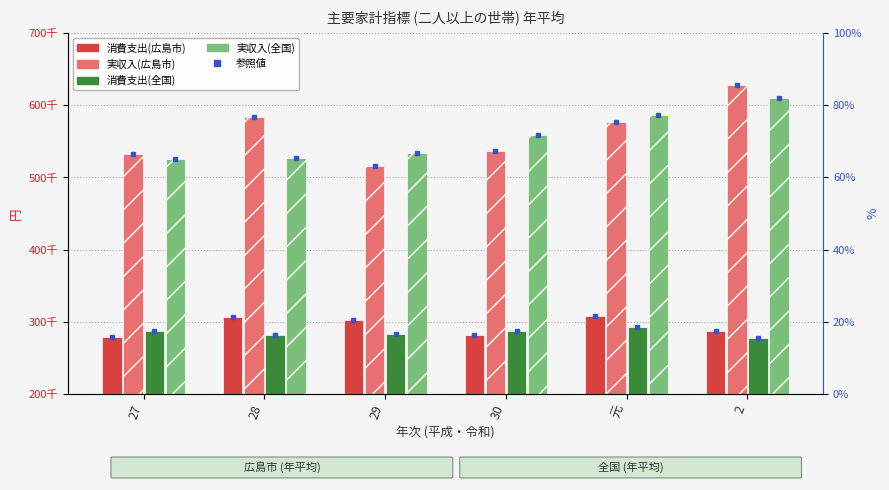

What is the total value across all series at 30?

1664427